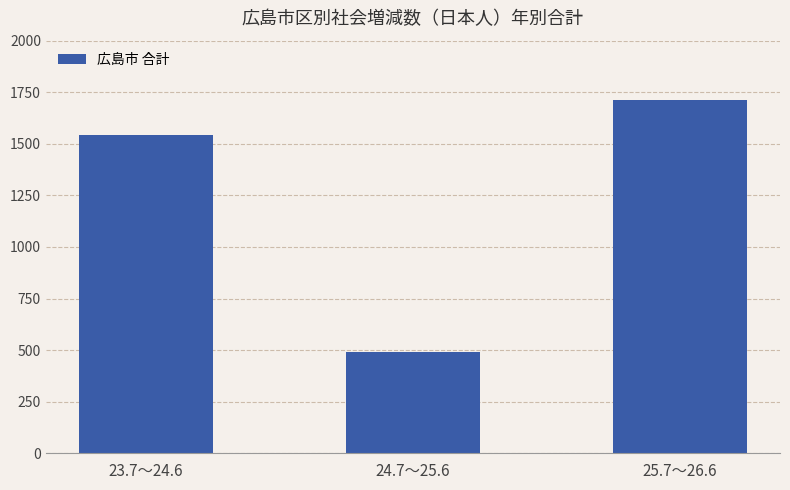

What is the difference between the values at 24.7～25.6 and 25.7～26.6?

1224